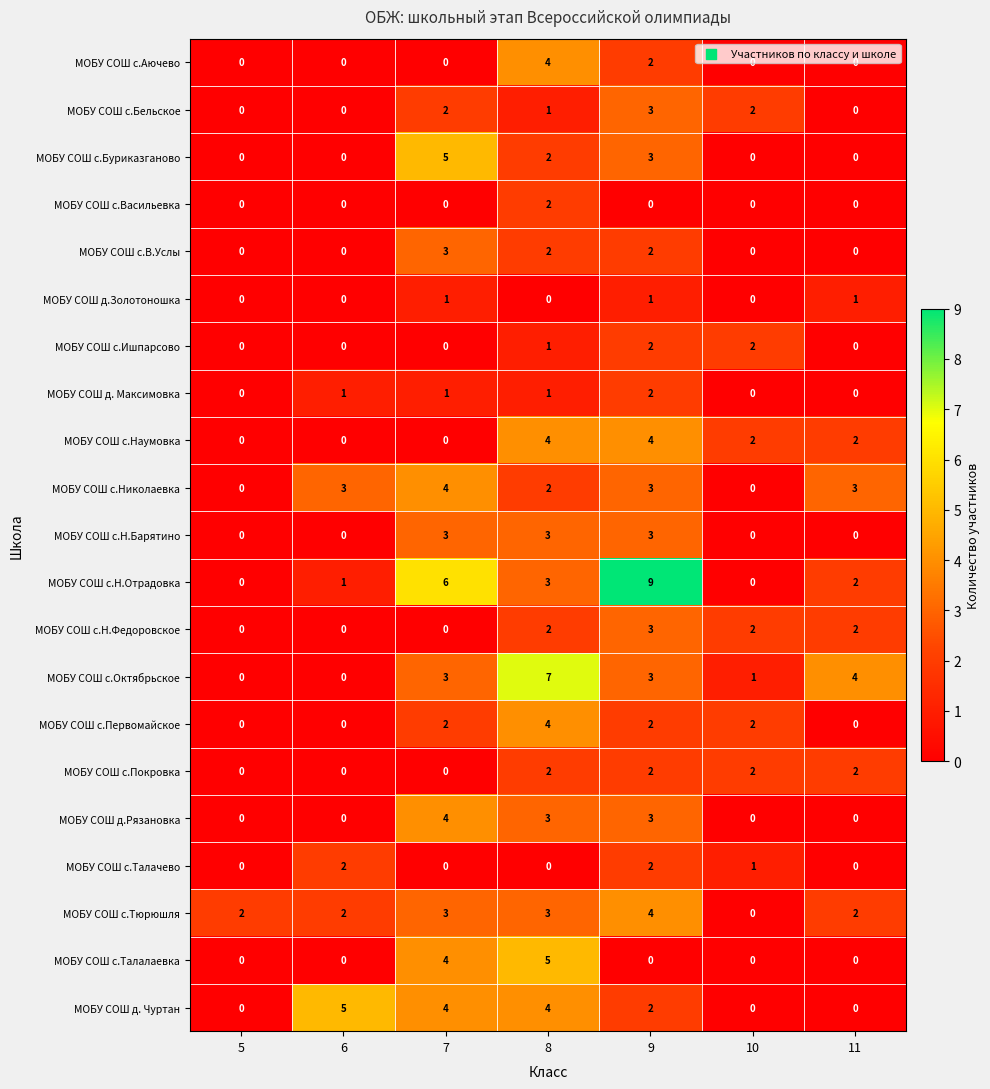

Which series changed the most between 5 and 6?

МОБУ СОШ д. Чуртан